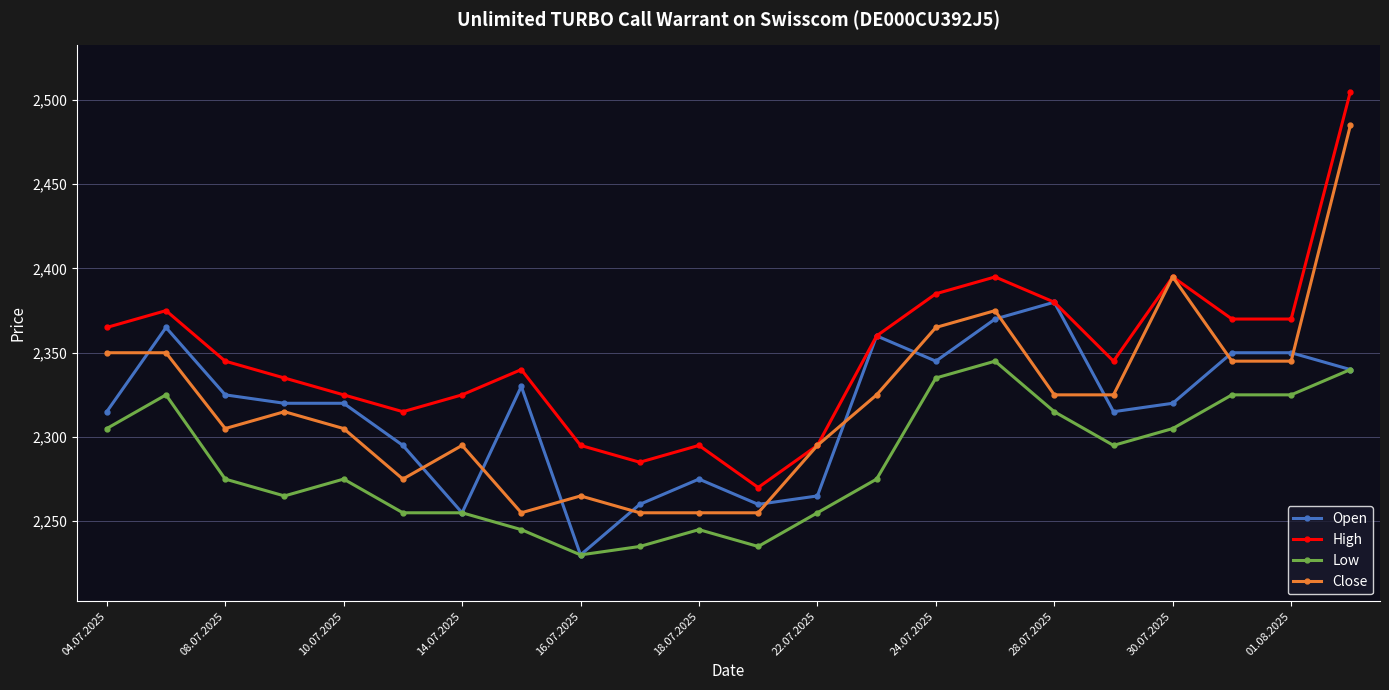

List the series in order of their peak value, highest first.

High, Close, Open, Low